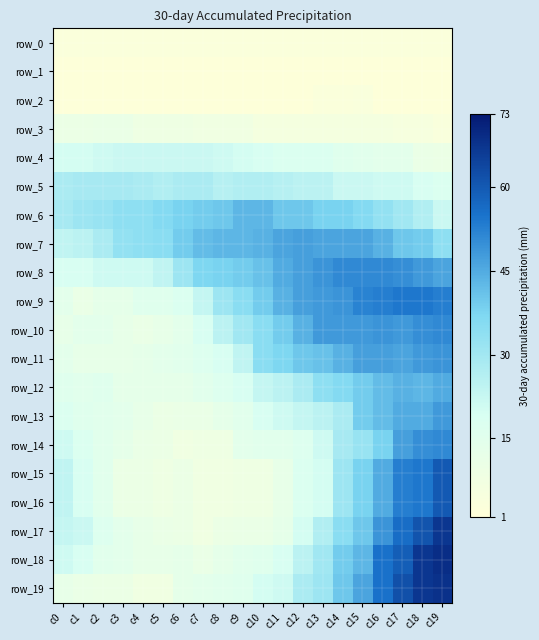

Which has a higher value, c5 or c19?

c5